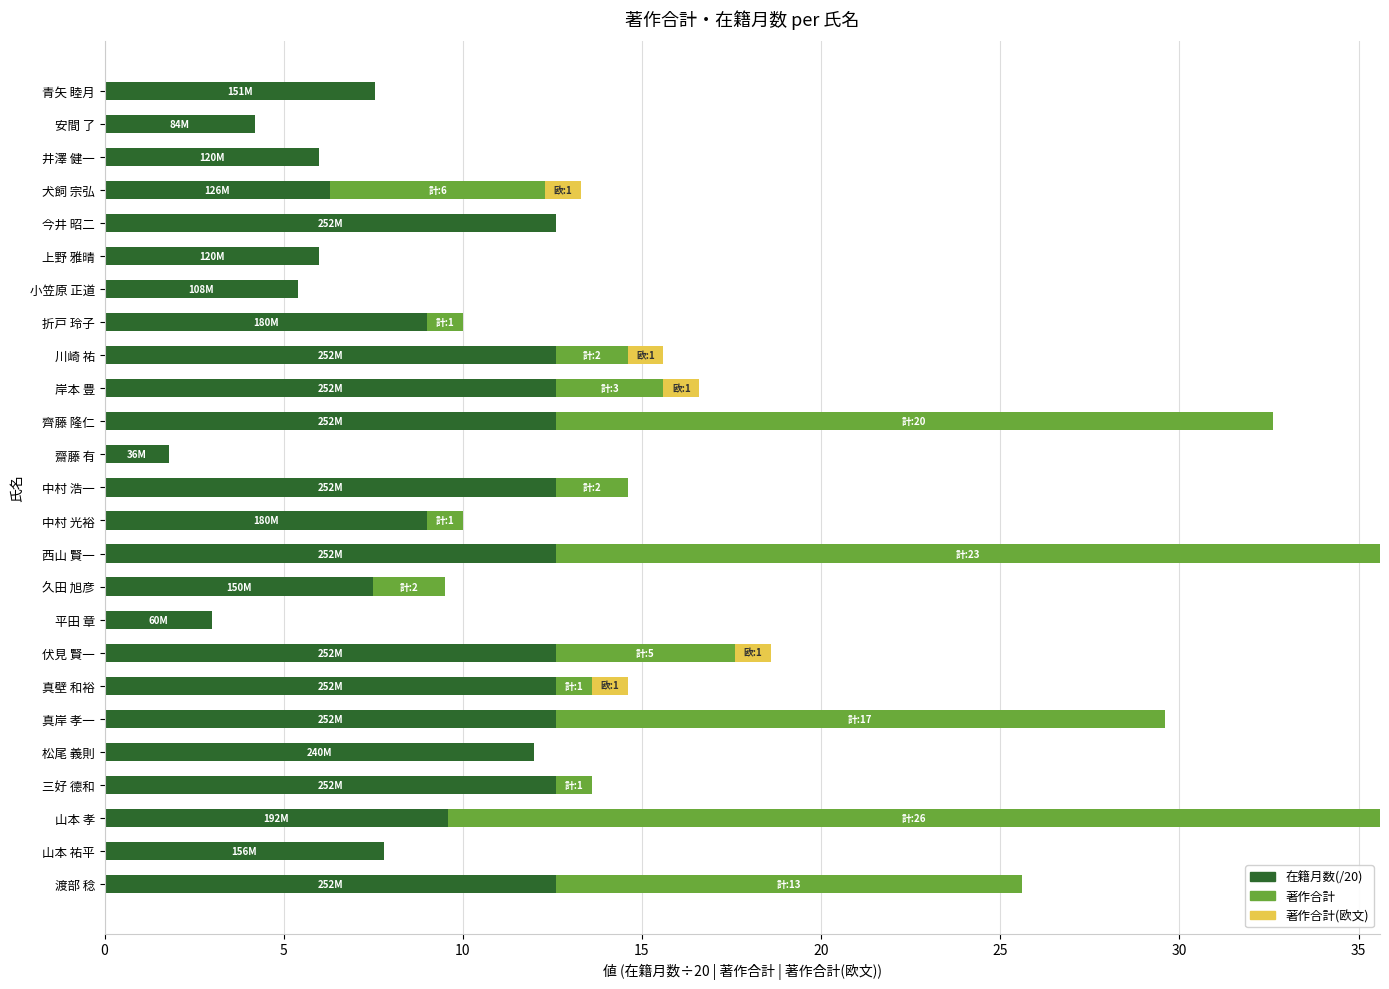

What is the maximum value for 在籍月数(/20)?

12.6